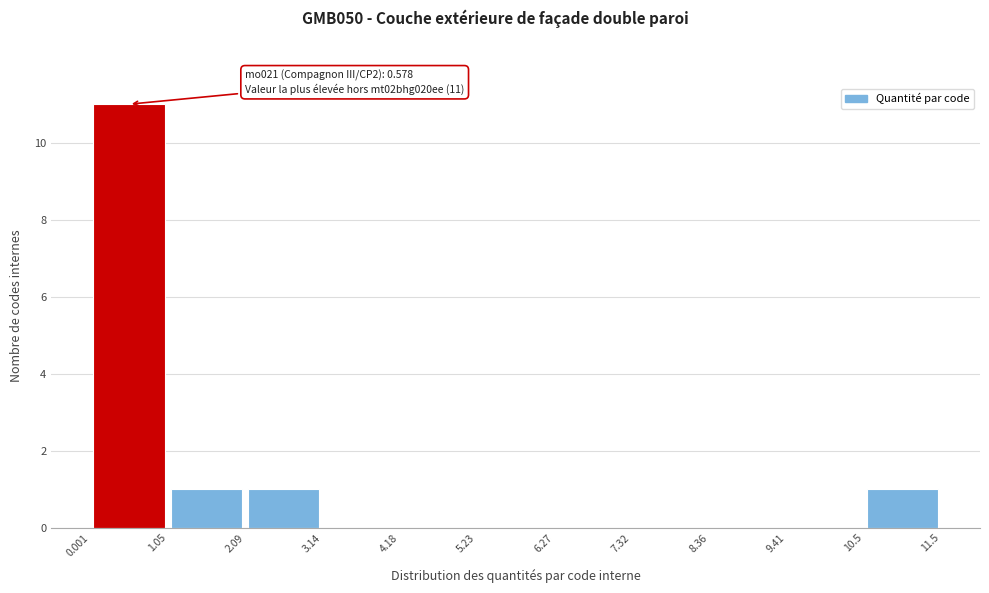

Over which range of the x-axis is the bar tallest?

0.001 to 1.05